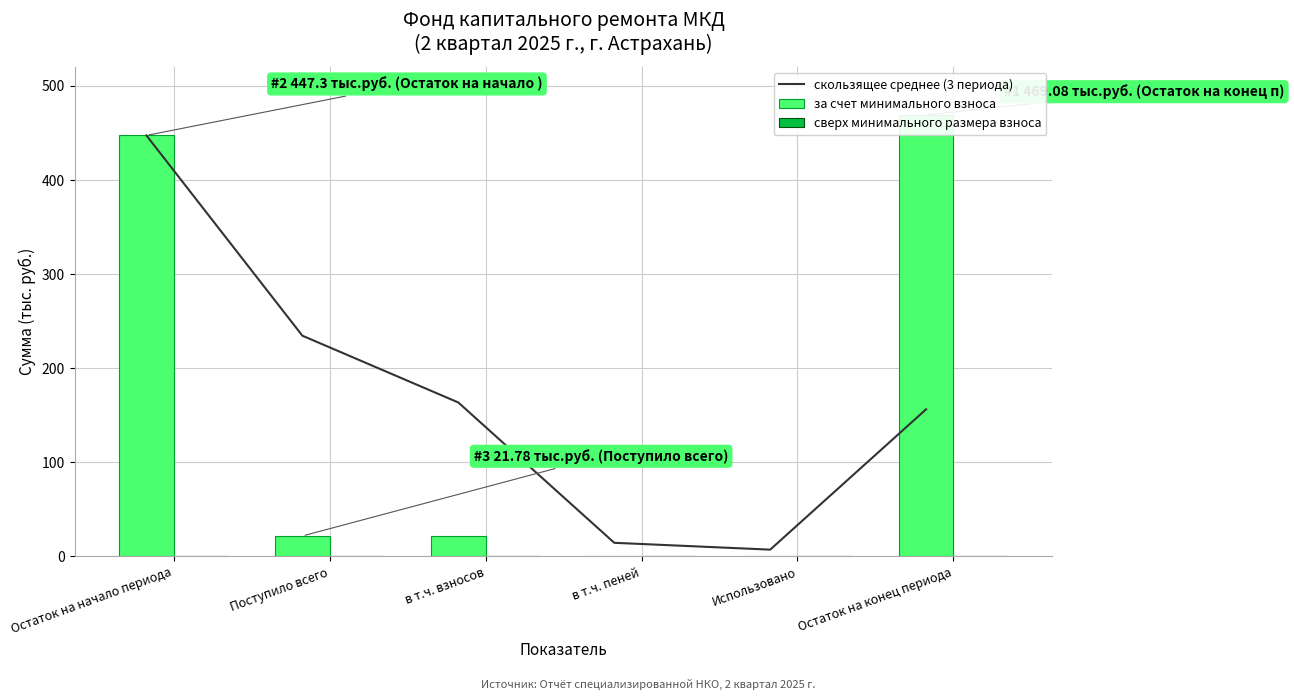

How many series are shown in this chart?

3